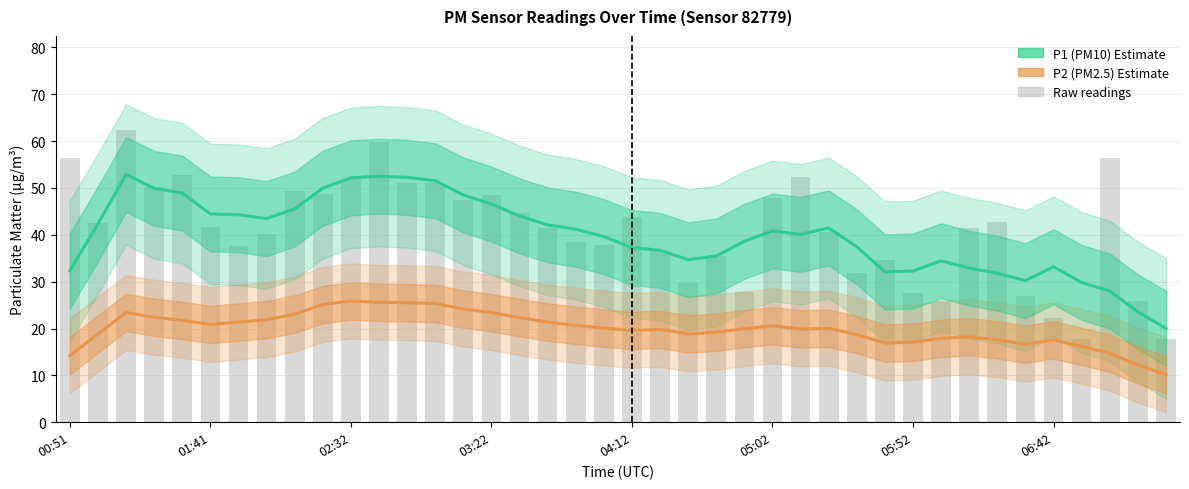

Where is P1 (PM10) nearest to the value 36?

23